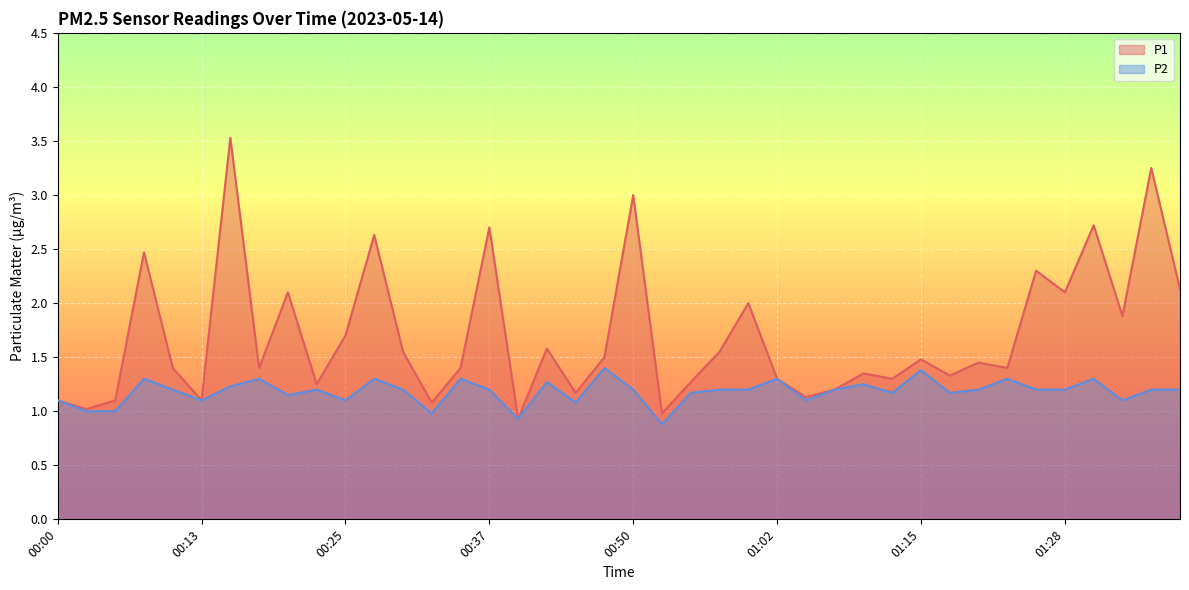

True or false: P2 and P1 intersect in this chart.

False